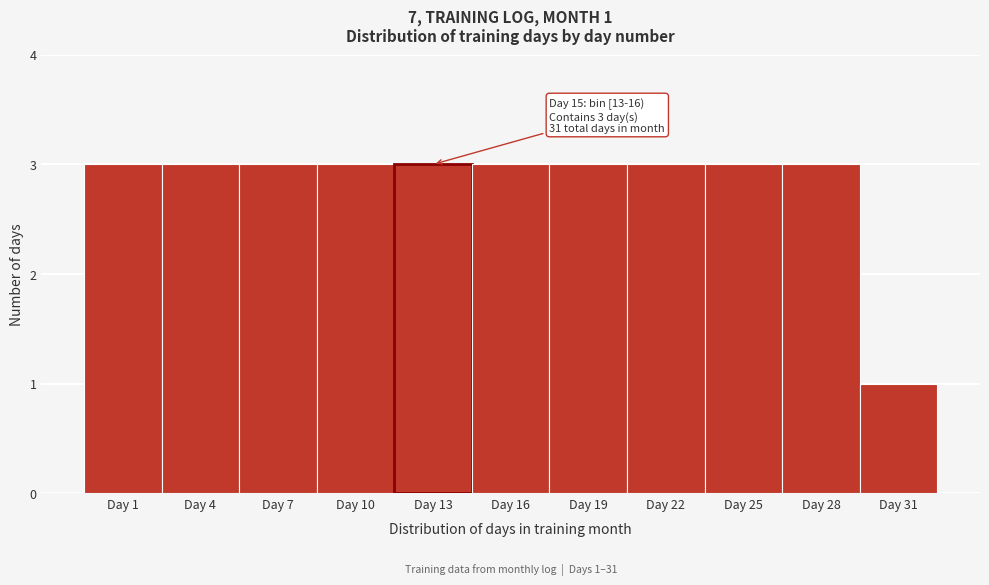

Reading left to right, what are all the values shown in this chart?

3	3	3	3	3	3	3	3	3	3	1